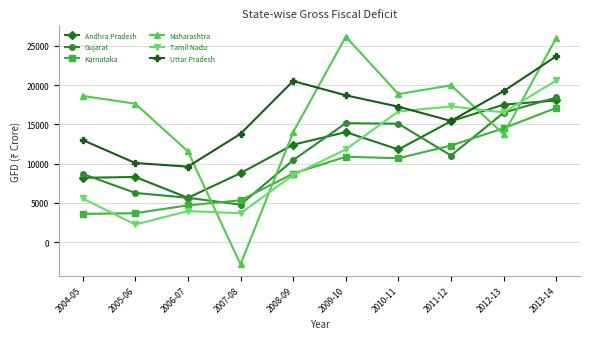

In Andhra Pradesh, how many points are higher than both neighbors (excluding endpoints)?

2